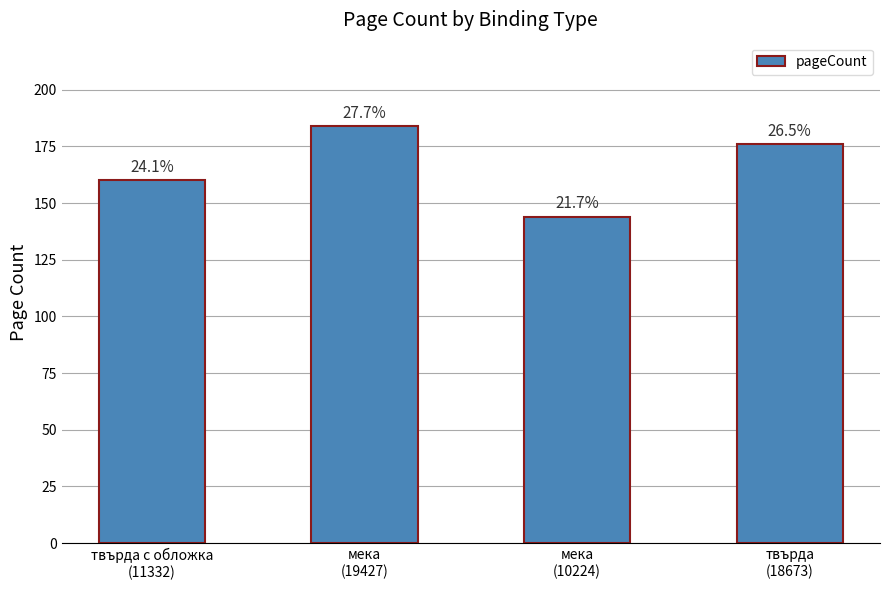

Does the chart contain any negative values?

No